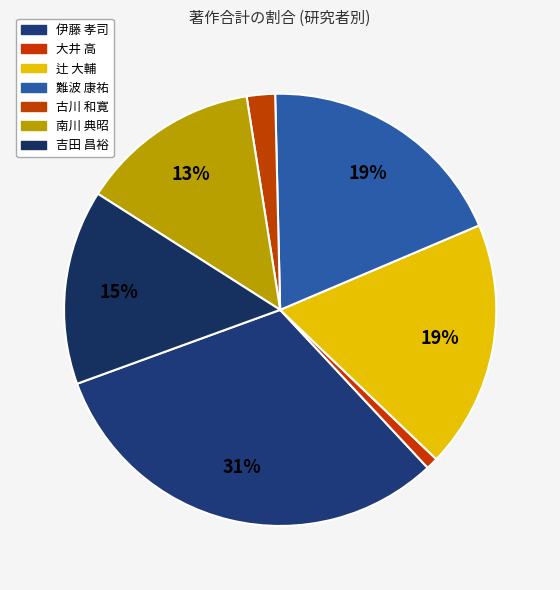

How many segments does this pie chart have?

7